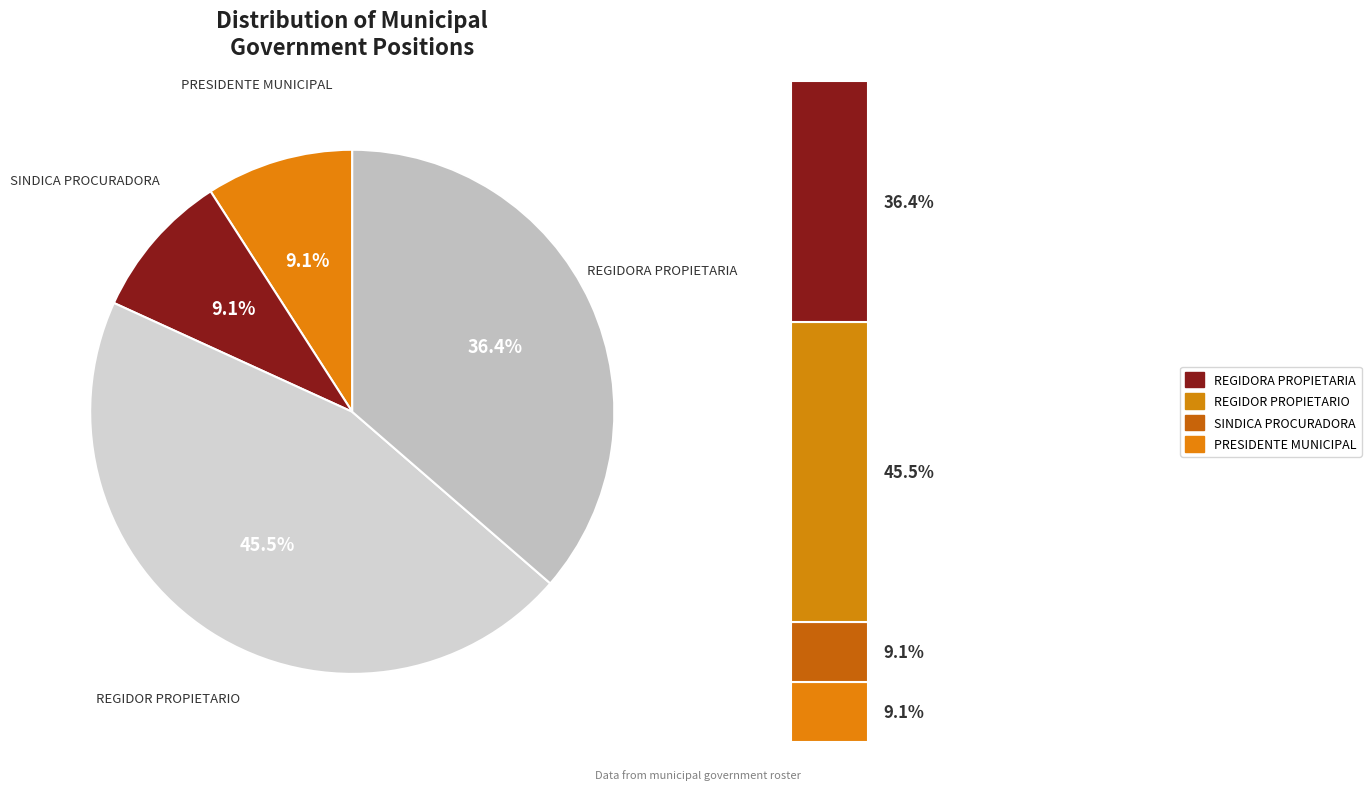

To the nearest percent, what is the combined percentage of REGIDORA PROPIETARIA and SINDICA PROCURADORA?

45%